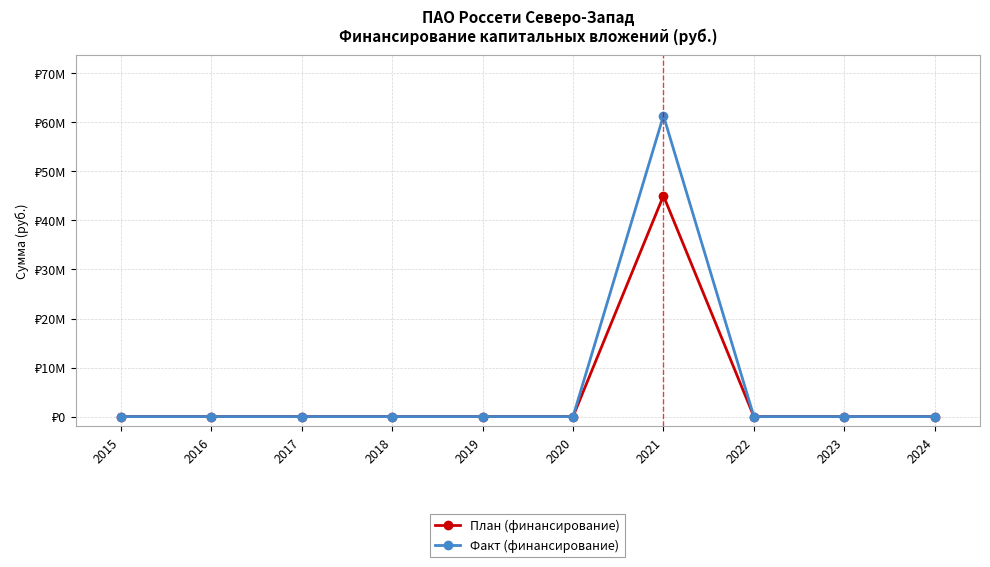

Rank the series at 2021 from lowest to highest value.

План (финансирование), Факт (финансирование)